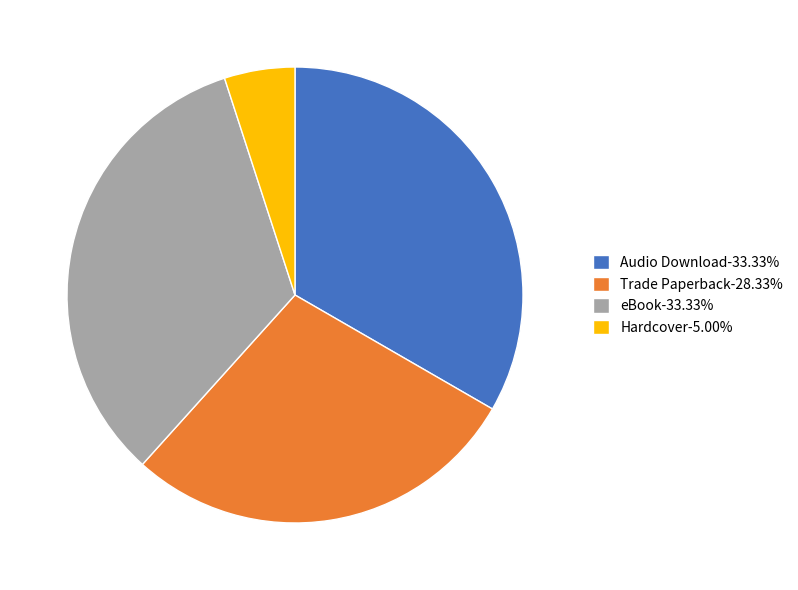

Does any single category account for the majority?

No